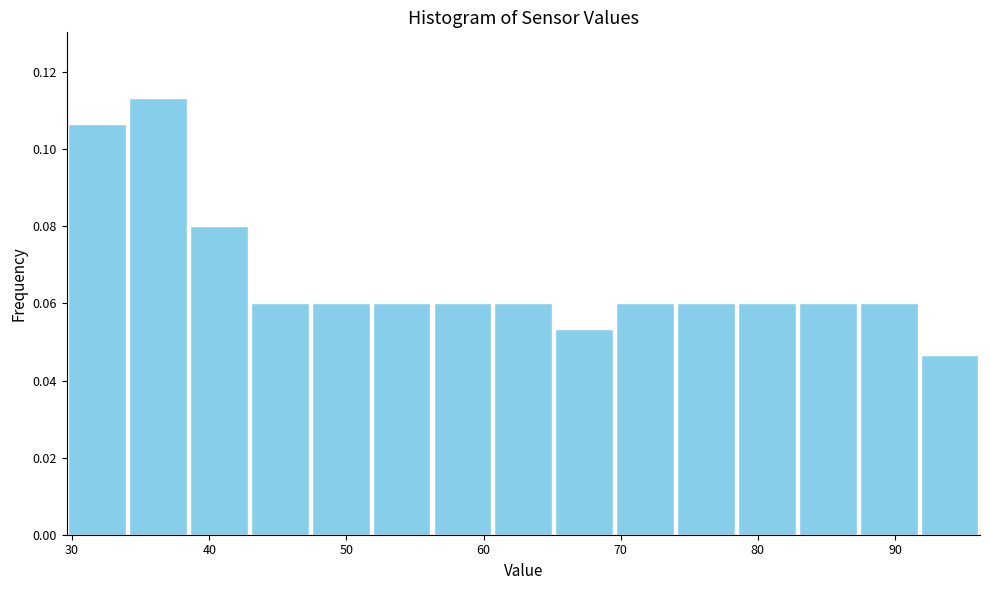

Reading left to right, list every bar in this chart as the range it spans on the x-axis followed by its height. Neither the bar edges nor the heights are printed on the chart, so give them approximately, as read against the axes.

30 to 34: 0.106
34 to 38: 0.114
38 to 43: 0.080
43 to 47: 0.060
47 to 52: 0.060
52 to 56: 0.060
56 to 61: 0.060
61 to 65: 0.060
65 to 70: 0.054
70 to 74: 0.060
74 to 78: 0.060
78 to 83: 0.060
83 to 87: 0.060
87 to 92: 0.060
92 to 96: 0.046